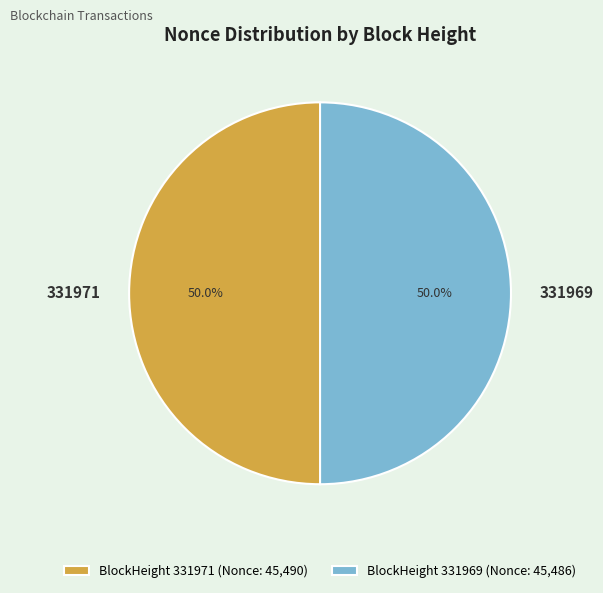

To the nearest percent, what is the combined percentage of 331971 and 331969?

100%